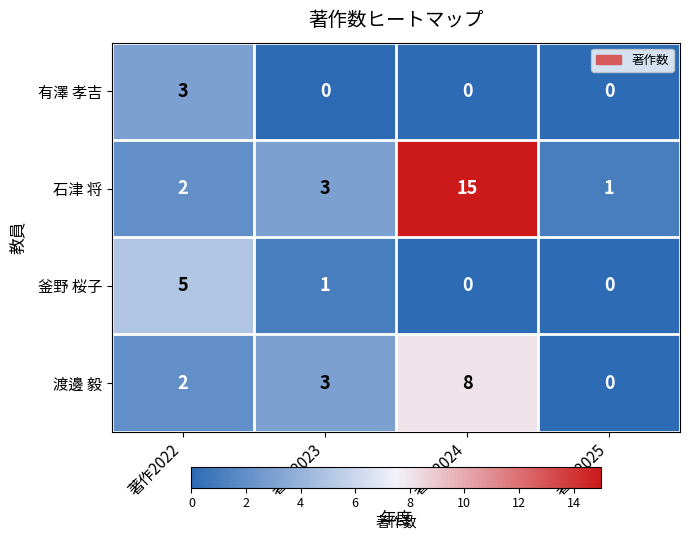

True or false: 釜野 桜子 has a value of 1 at 著作2023.

True